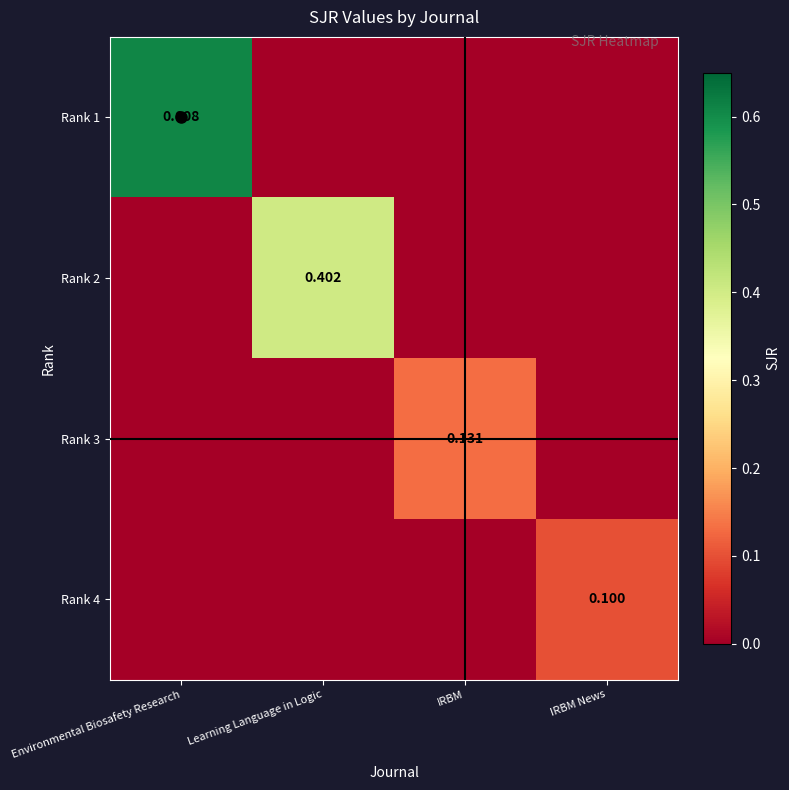

Which series has the widest spread of values?

Rank 1